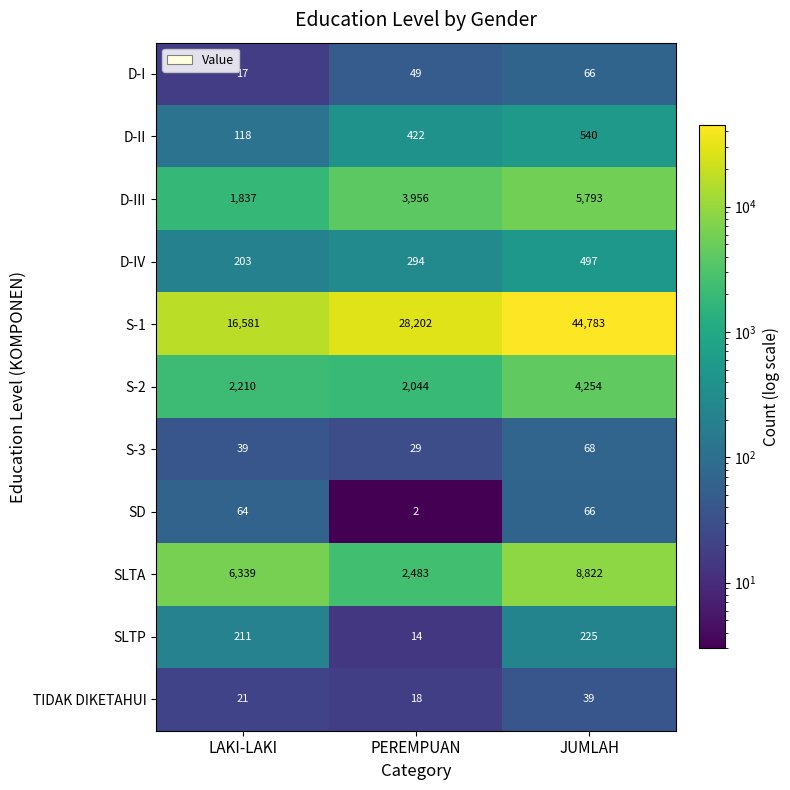

How many distinct data groups are displayed?

11